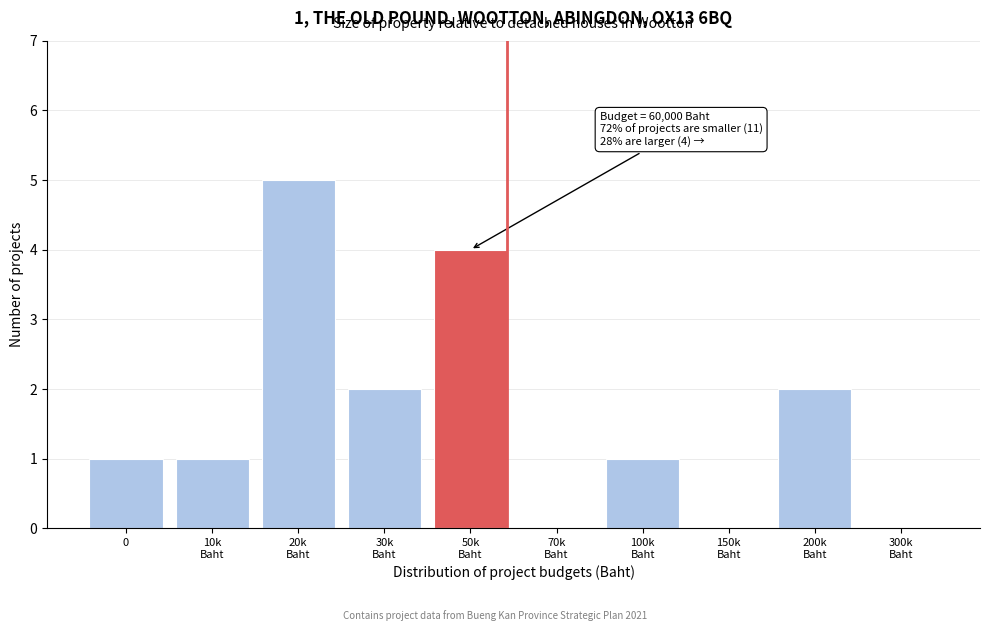

What is the sum of all values?

16